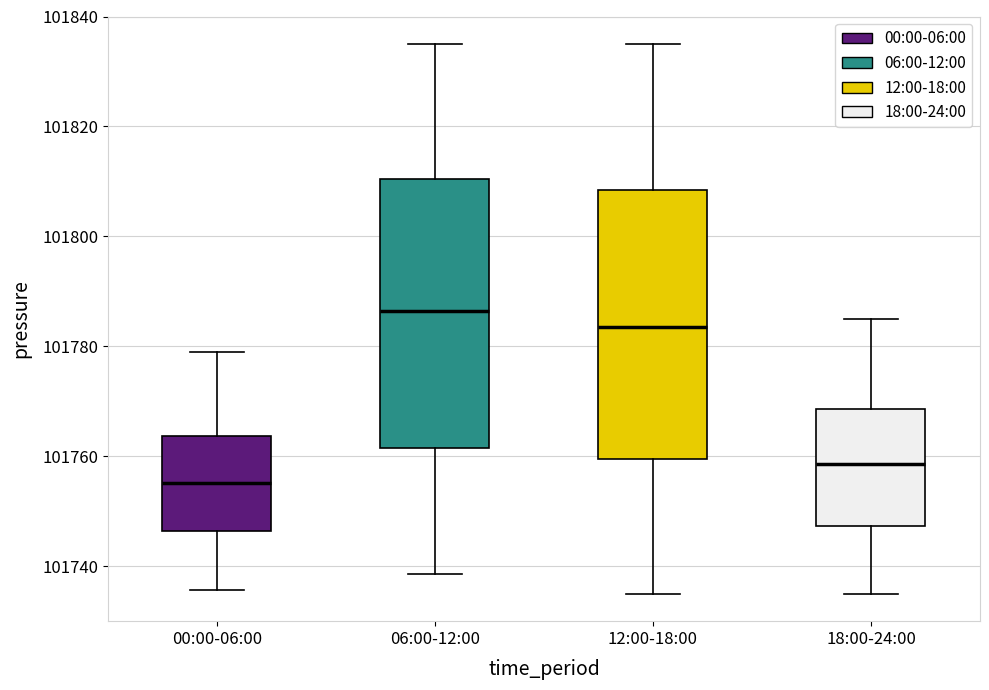

Reading left to right, read every box against the y-axis: the position of its median line, the range the box covers, and the ends of its whiskers. The values are not printed on the chart, so give them approximately, as read against the axis.

00:00-06:00: median 101756, box 101746 to 101764, whiskers 101736 to 101778
06:00-12:00: median 101786, box 101762 to 101810, whiskers 101738 to 101836
12:00-18:00: median 101784, box 101760 to 101808, whiskers 101736 to 101836
18:00-24:00: median 101758, box 101748 to 101768, whiskers 101736 to 101786